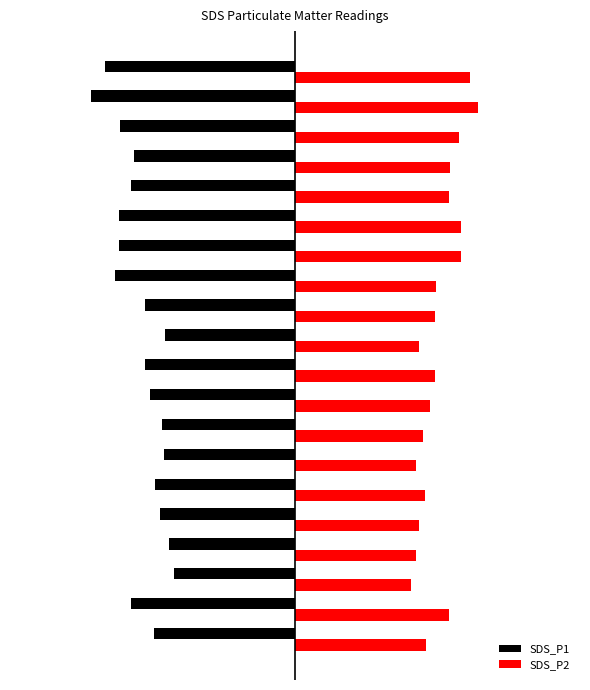

What are all the series names shown in the legend?

SDS_P1, SDS_P2